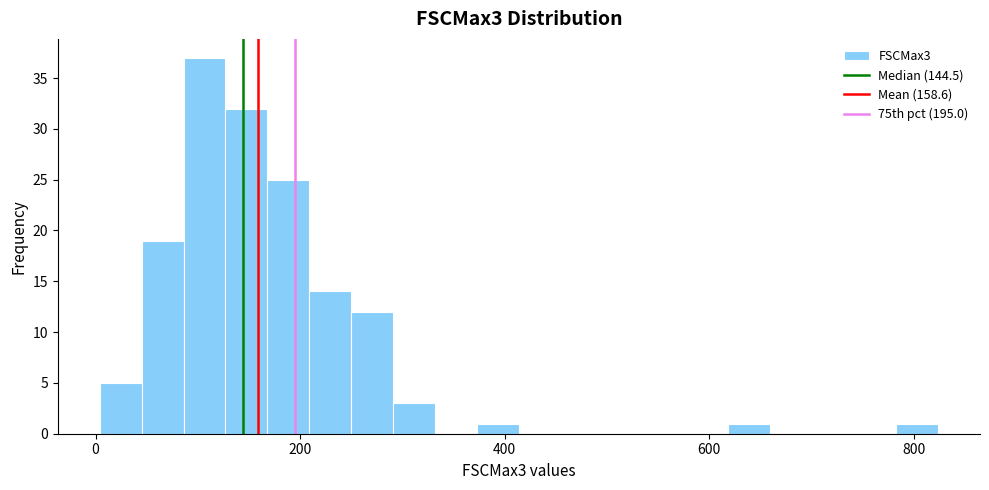

Around what value on the x-axis is the tallest bar? Give the approximate position of its centre, as read against the axis.

100